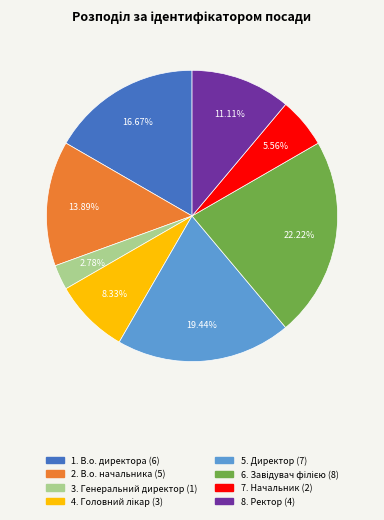

Does any single category account for the majority?

No